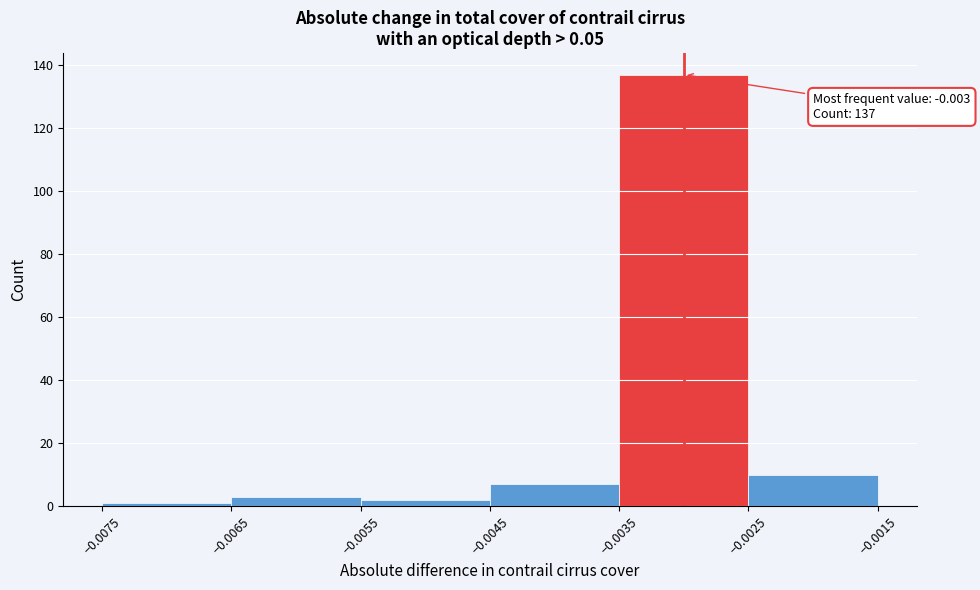

Which range on the x-axis has the tallest bar?

-0.0035 to -0.0025